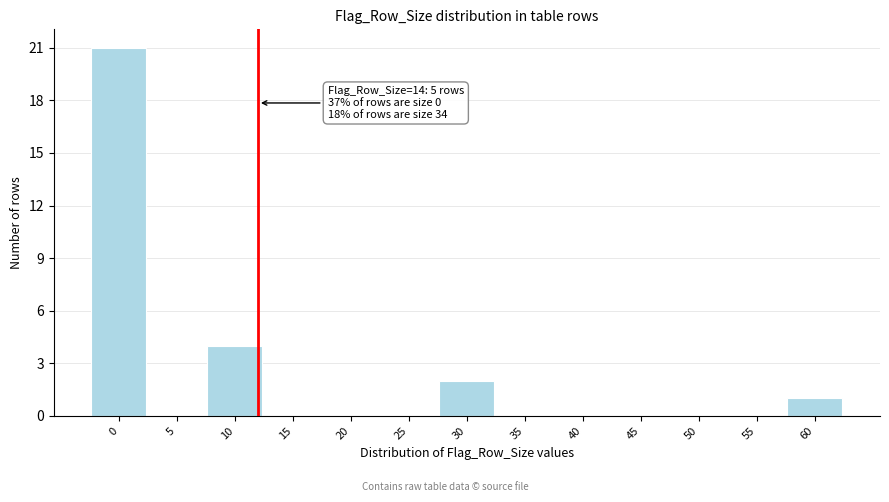

Reading left to right, list all the values displayed in this chart.

0=21	5=0	10=4	15=0	20=0	25=0	30=2	35=0	40=0	45=0	50=0	55=0	60=1